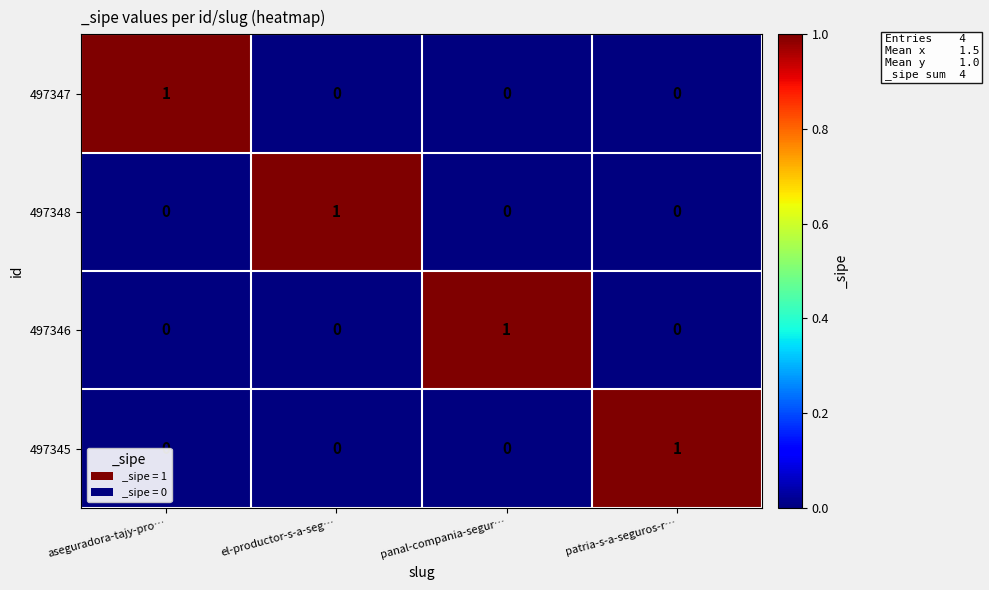

The 497348 series shows 1 at el-productor-s-a-seg…. True or false?

True